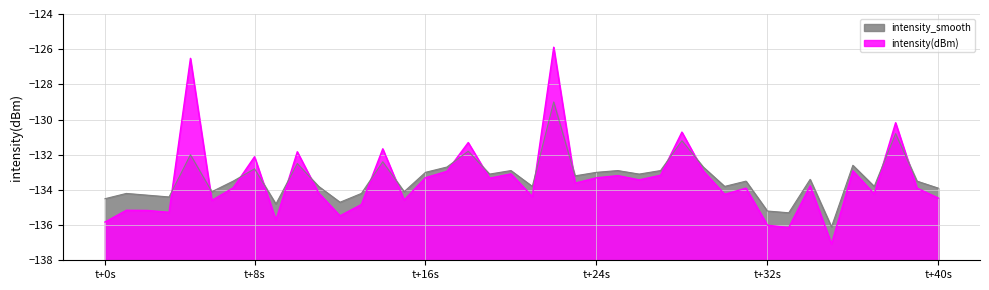

Which label corresponds to the largest value in the chart?

21